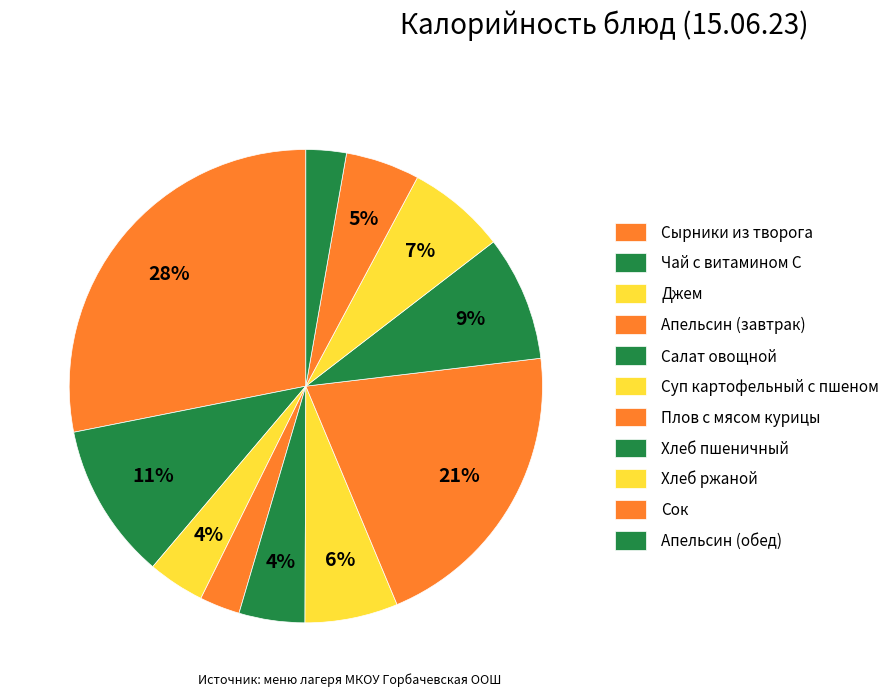

Rank the categories by value from lowest to highest.

Апельсин (завтрак), Апельсин (обед), Джем, Салат овощной, Сок, Суп картофельный с пшеном, Хлеб ржаной, Хлеб пшеничный, Чай с витамином С, Плов с мясом курицы, Сырники из творога